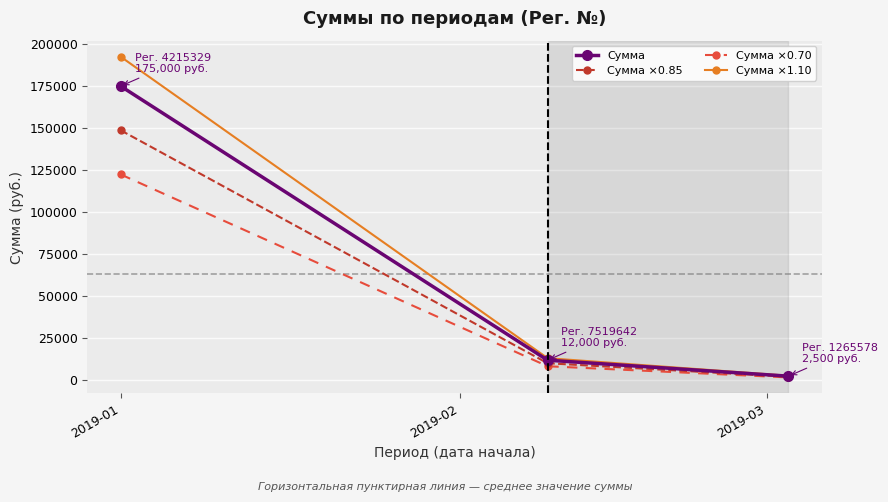

Which series has the largest range (max minus min)?

Сумма ×1.10